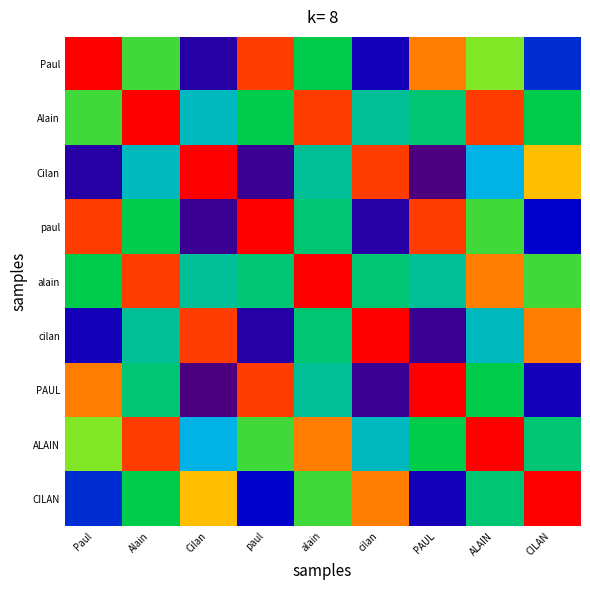

At which category is the sum across all series the highest?

Alain